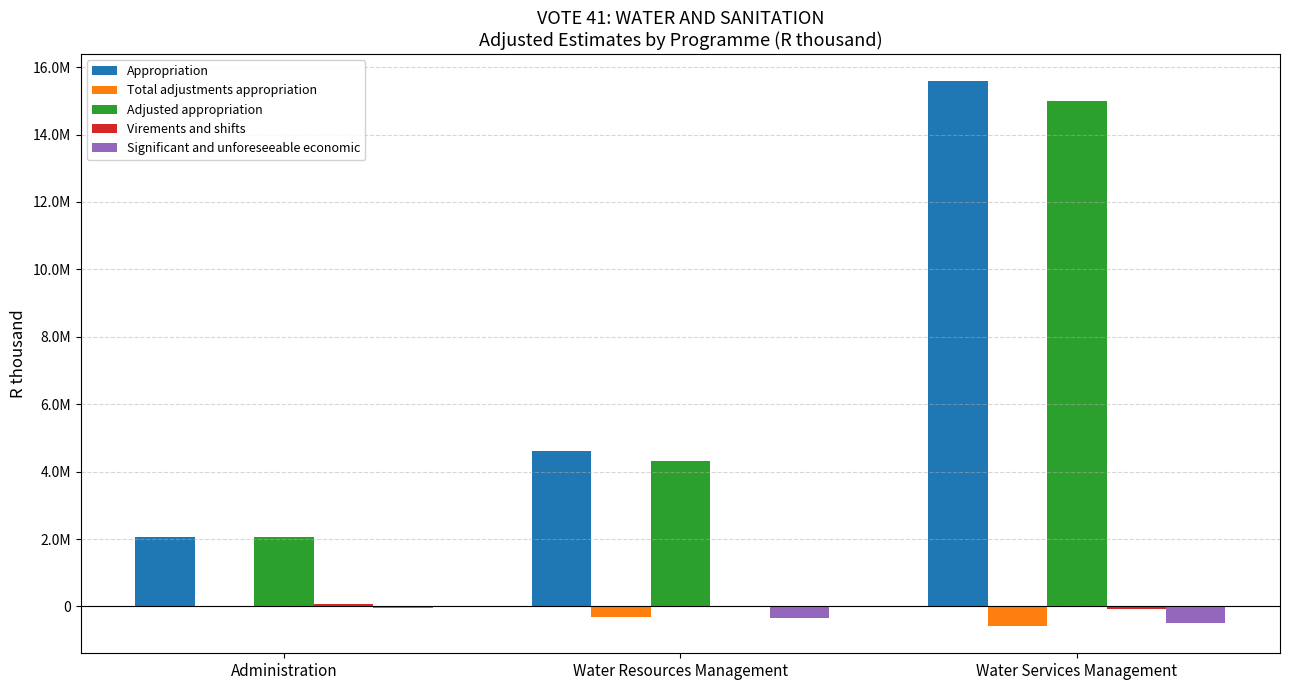

Does the chart contain stacked bars?

No